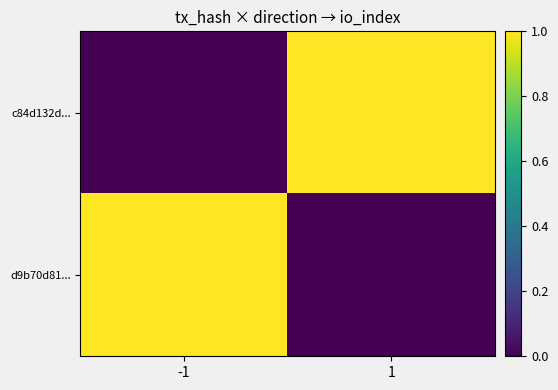

Which label corresponds to the smallest value in the chart?

-1